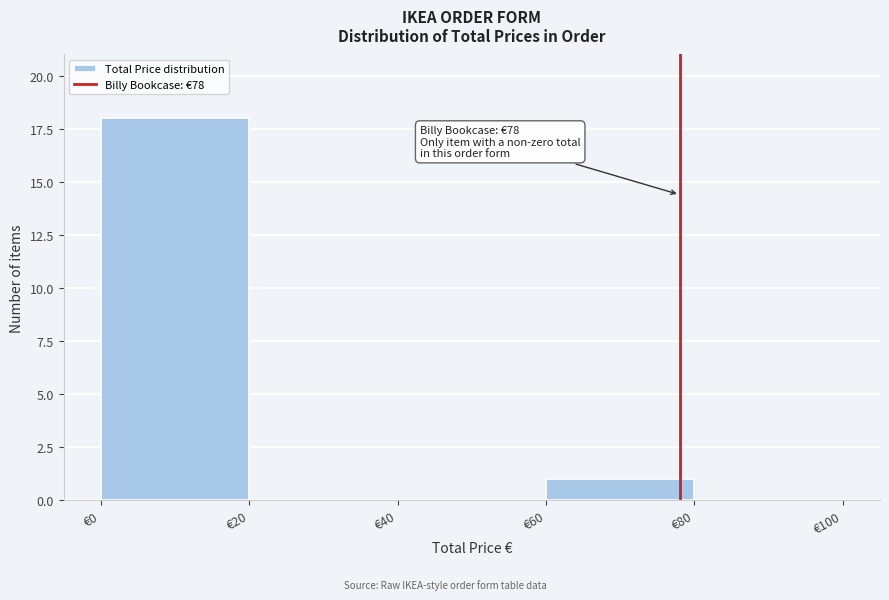

Which range on the x-axis has the tallest bar?

0 to 20